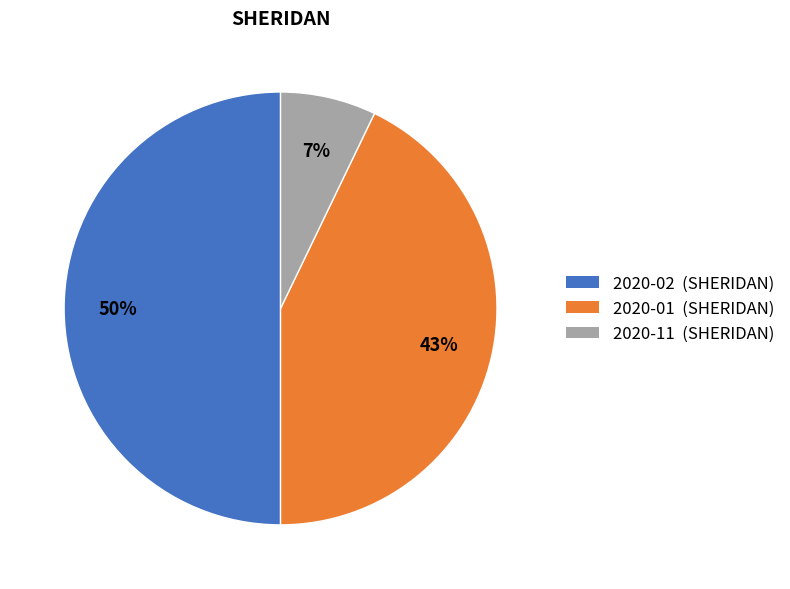

Is it true that 2020-01 is 43% of the pie?

True